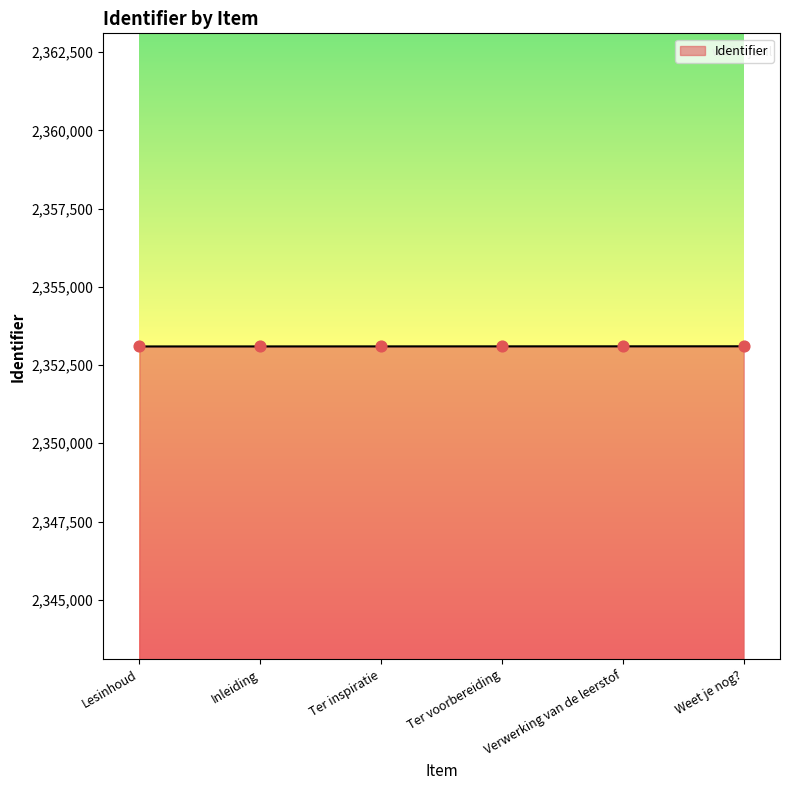

What is the ratio of the value at Weet je nog? to the value at Ter voorbereiding?

1.0